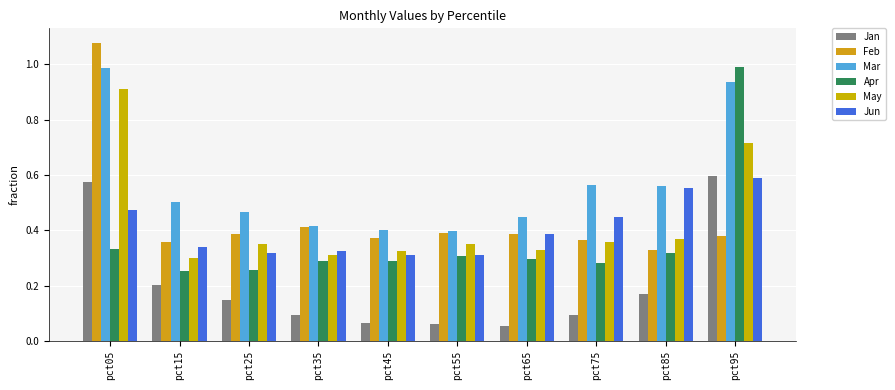

Where is Jan nearest to the value 0?

pct65